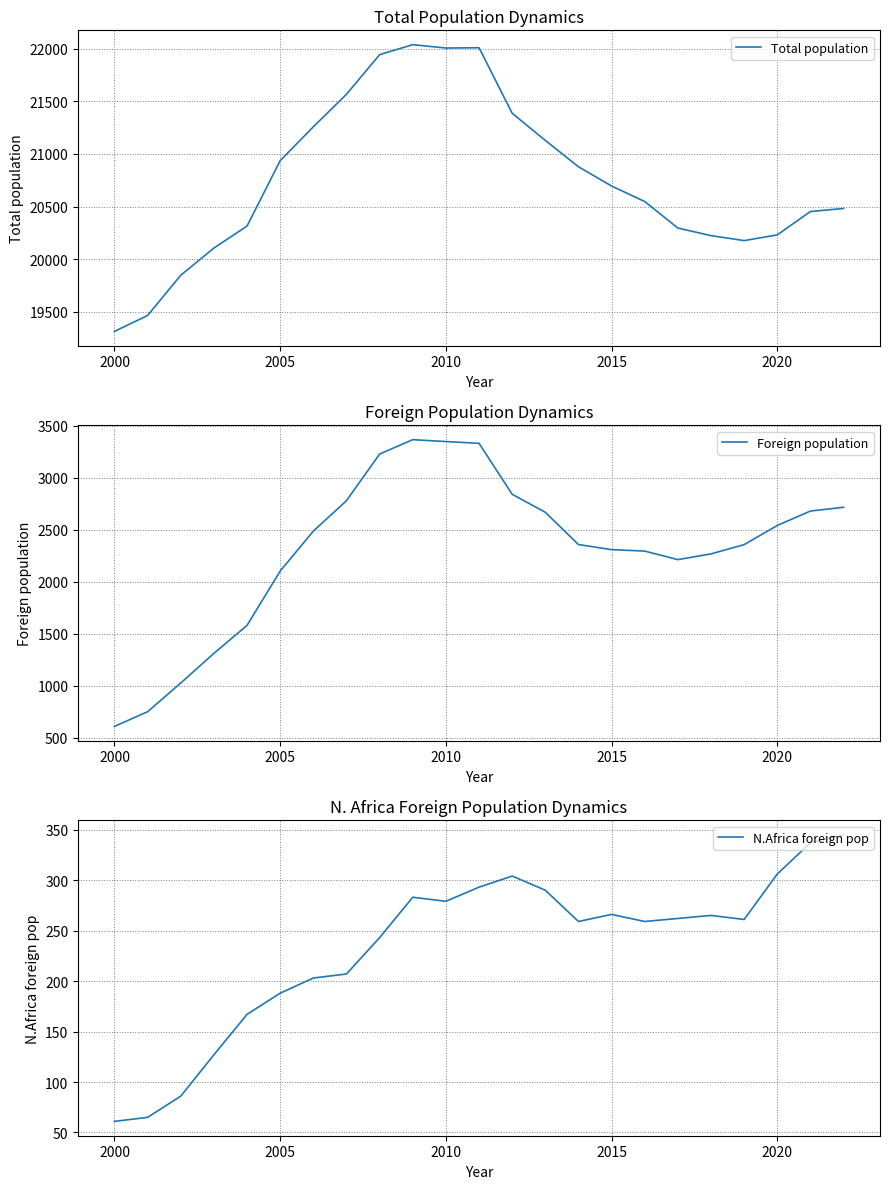

At which label does Total population reach its minimum?

2000